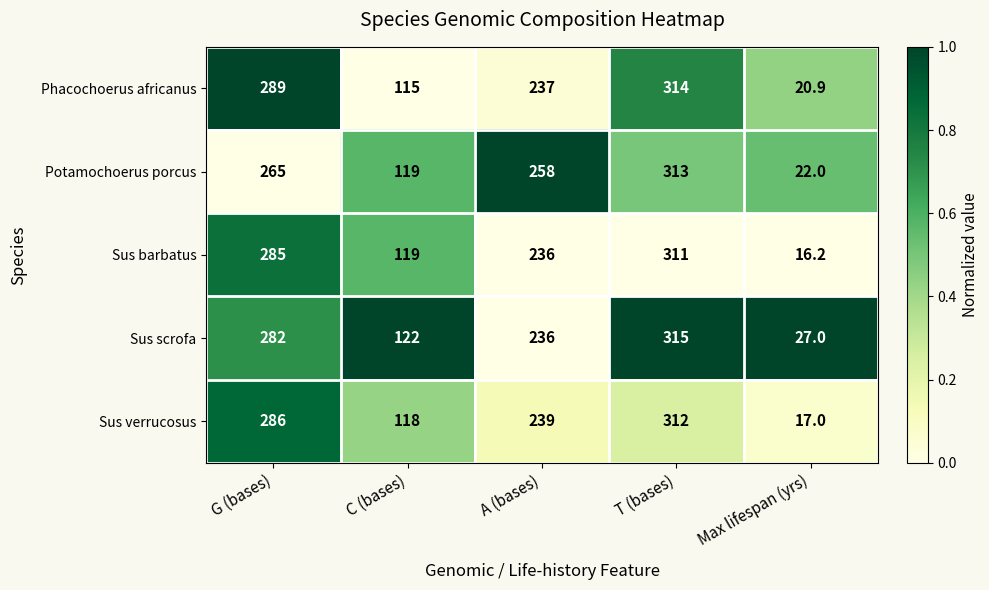

Rank the categories by Sus barbatus value from lowest to highest.

Max lifespan (yrs), C (bases), A (bases), G (bases), T (bases)